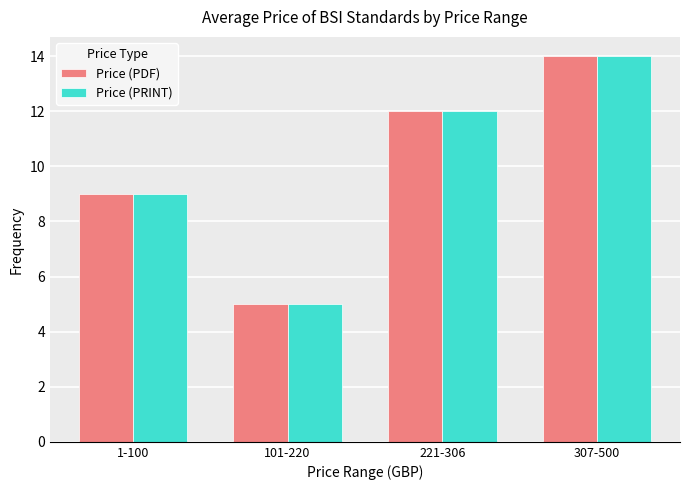

Which category has the lowest value across all series?

101-220